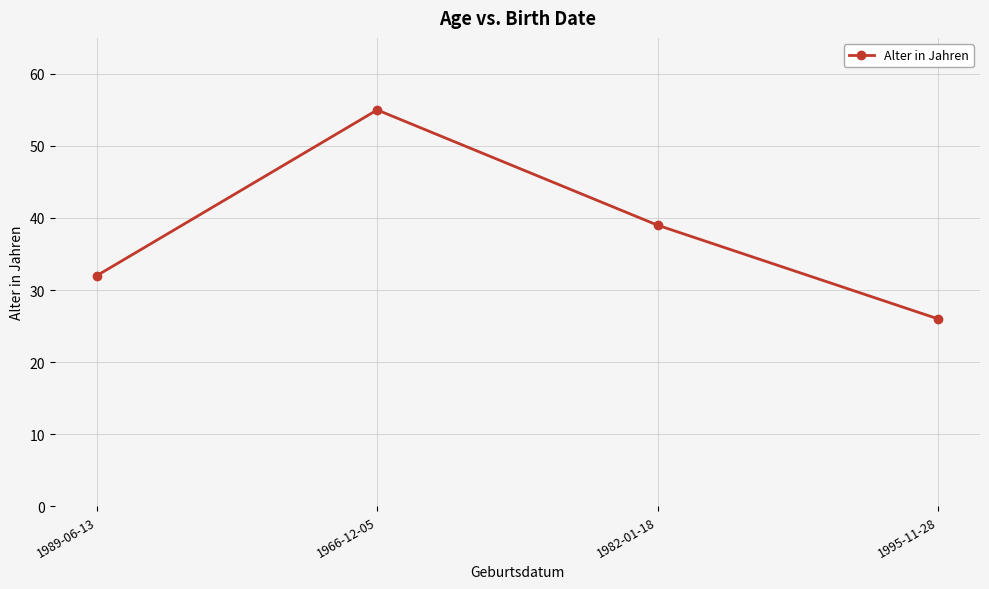

What position from the left is 1995-11-28?

4